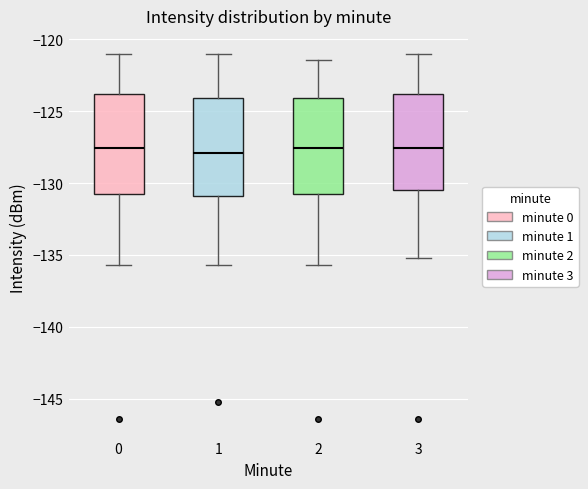

Reading left to right, read every box against the y-axis: the position of its median line, the range the box covers, and the ends of its whiskers. The values are not printed on the chart, so give them approximately, as read against the axis.

0: median -127.5, box -131.0 to -124.0, whiskers -135.5 to -121.0
1: median -128.0, box -131.0 to -124.0, whiskers -135.5 to -121.0
2: median -127.5, box -131.0 to -124.0, whiskers -135.5 to -121.5
3: median -127.5, box -130.5 to -124.0, whiskers -135.0 to -121.0